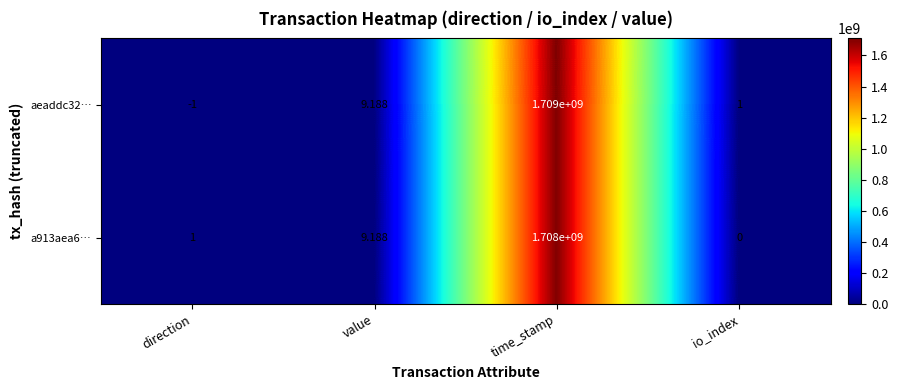

How many negative values does the aeaddc32… series have?

1